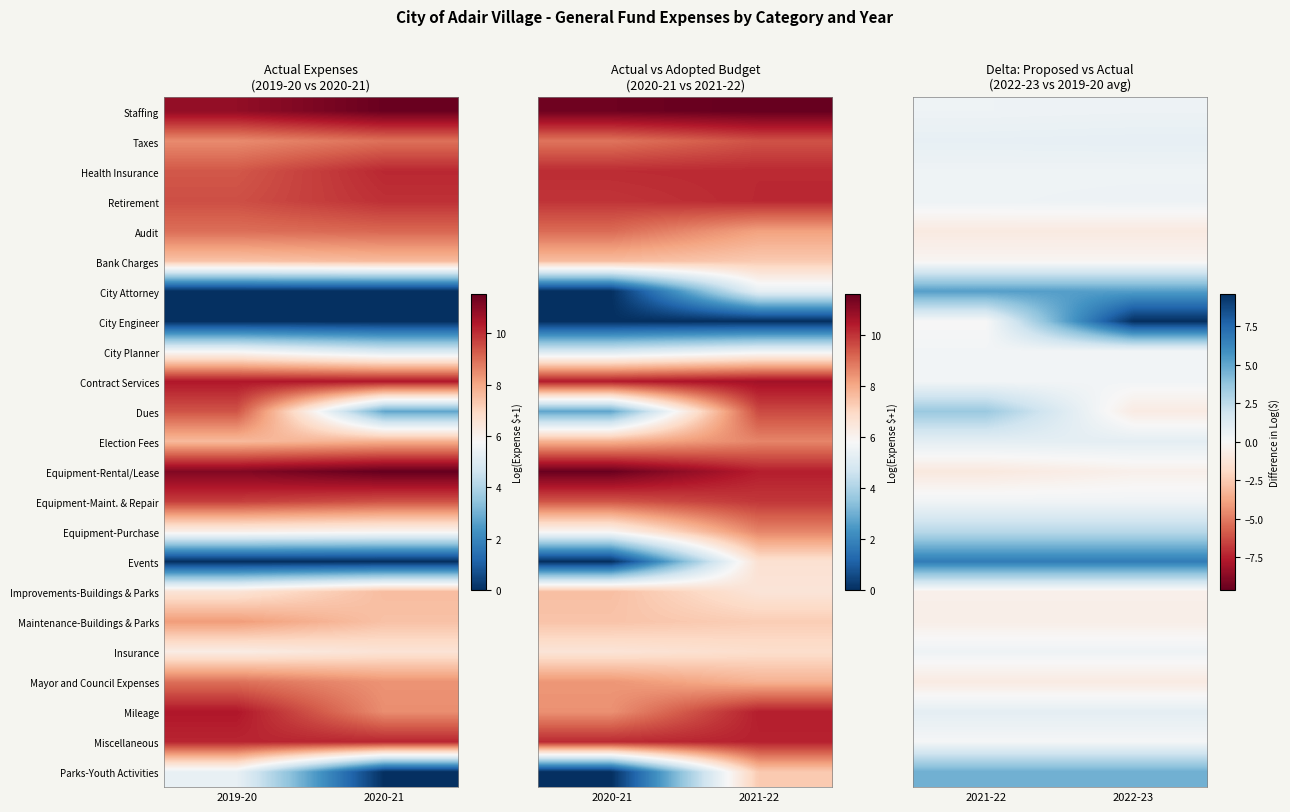

Rank the series by their maximum value, from lowest to highest.

Audit, Mayor and Council Expenses, Maintenance-Buildings & Parks, Improvements-Buildings & Parks, Equipment-Rental/Lease, Bank Charges, Miscellaneous, City Planner, Contract Services, Equipment-Maint. & Repair, Insurance, Health Insurance, Retirement, Staffing, Taxes, Mileage, Election Fees, Equipment-Purchase, Dues, Parks-Youth Activities, City Attorney, Events, City Engineer